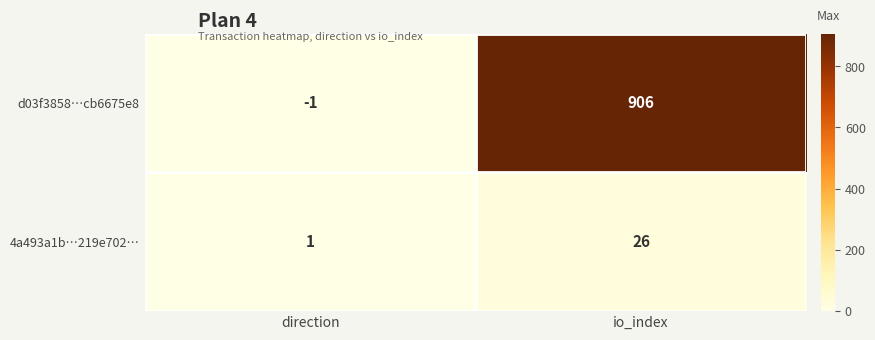

At which label is d03f3858…cb6675e8 closest to 452?

direction